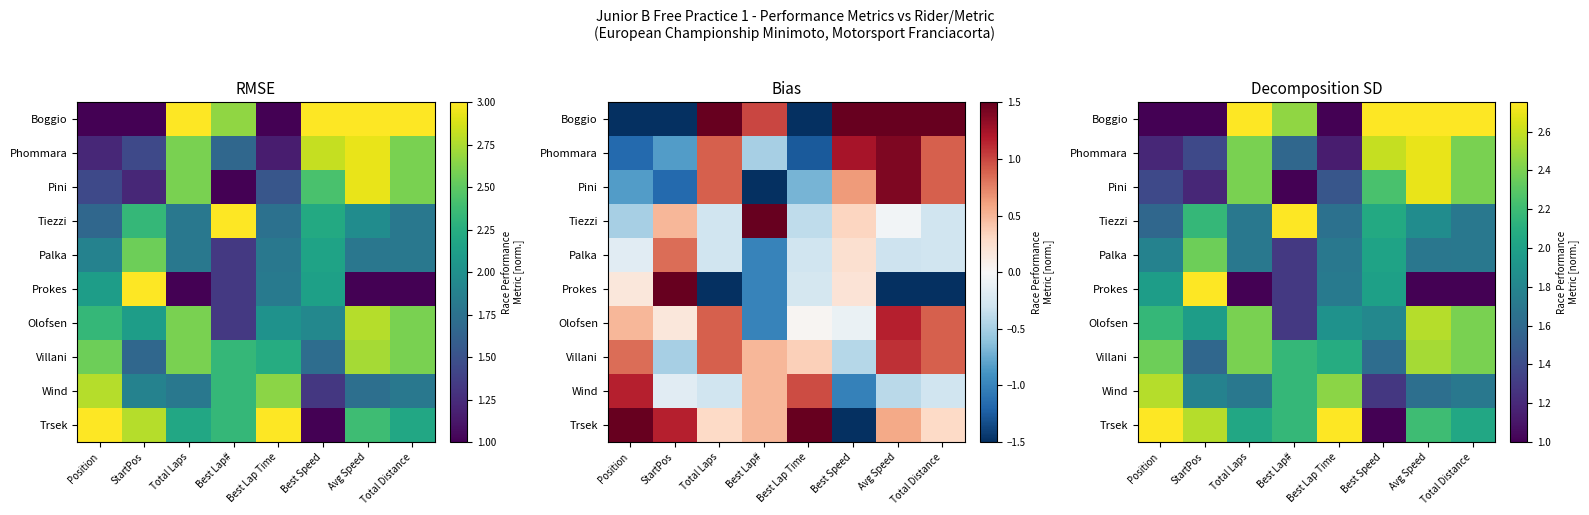

At how many categories does at least one series exceed 1?

8